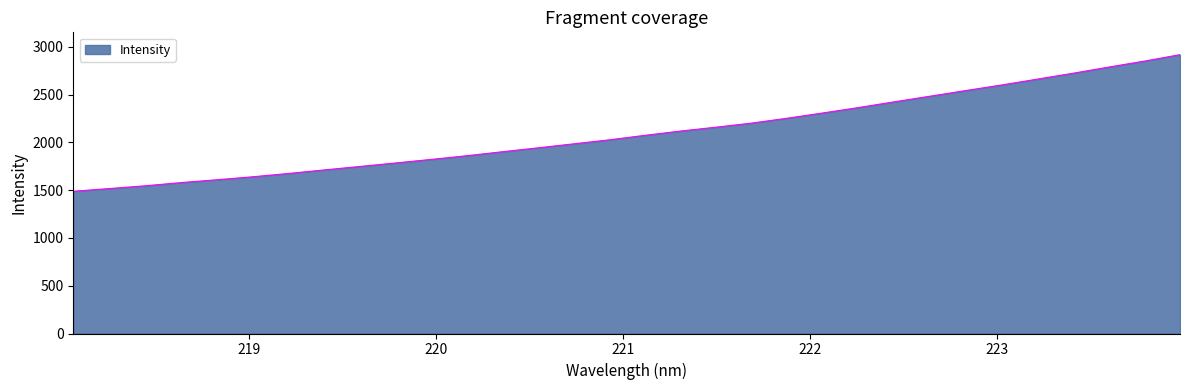

What is the minimum value shown in the chart?

1489.0